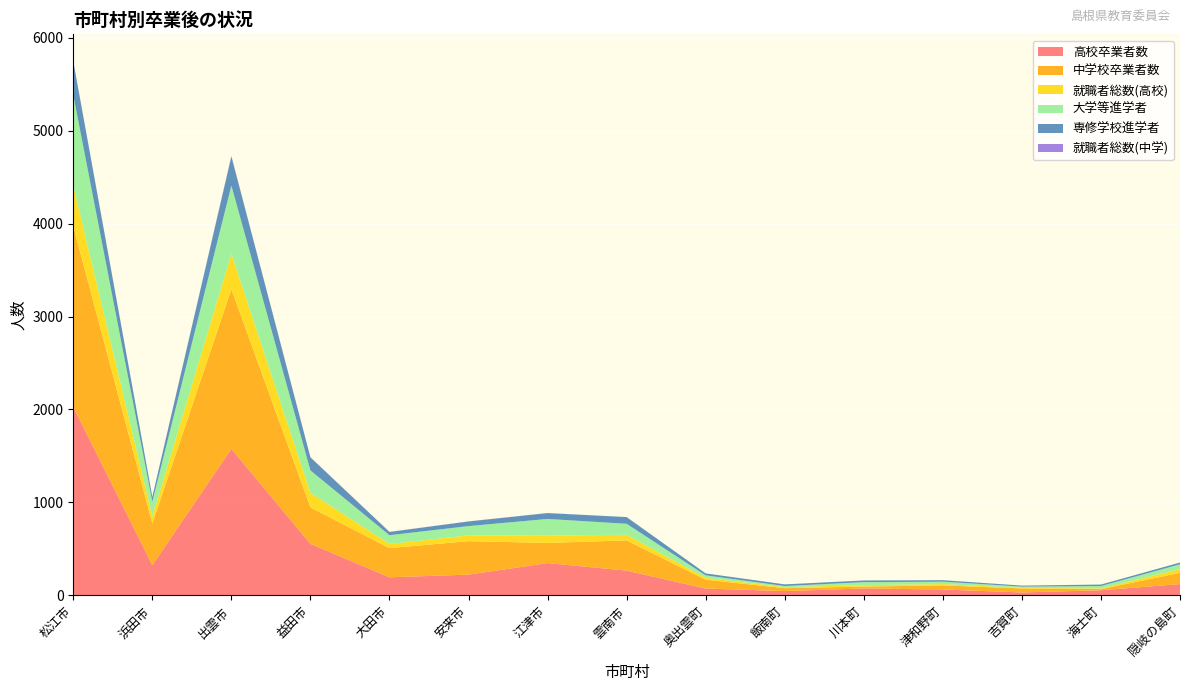

Reading left to right, extract all data points from this chart.

高校卒業者数: 松江市=2026	浜田市=324	出雲市=1577	益田市=554	大田市=194	安来市=223	江津市=347	雲南市=266	奥出雲町=73	飯南町=46	川本町=74	津和野町=63	吉賀町=31	海士町=55	隠岐の島町=121
中学校卒業者数: 松江市=1946	浜田市=448	出雲市=1716	益田市=392	大田市=314	安来市=360	江津市=217	雲南市=325	奥出雲町=95	飯南町=31	川本町=20	津和野町=44	吉賀町=43	海士町=12	隠岐の島町=121
就職者総数(高校): 松江市=434	浜田市=76	出雲市=381	益田市=157	大田市=45	安来市=62	江津市=78	雲南市=61	奥出雲町=20	飯南町=11	川本町=16	津和野町=14	吉賀町=6	海士町=7	隠岐の島町=40
大学等進学者: 松江市=977	浜田市=160	出雲市=735	益田市=241	大田市=94	安来市=100	江津市=180	雲南市=118	奥出雲町=27	飯南町=12	川本町=32	津和野町=26	吉賀町=14	海士町=26	隠岐の島町=52
専修学校進学者: 松江市=363	浜田市=52	出雲市=313	益田市=141	大田市=35	安来市=50	江津市=63	雲南市=72	奥出雲町=21	飯南町=18	川本町=18	津和野町=16	吉賀町=11	海士町=16	隠岐の島町=19
就職者総数(中学): 松江市=3	浜田市=0	出雲市=6	益田市=1	大田市=1	安来市=1	江津市=1	雲南市=0	奥出雲町=0	飯南町=0	川本町=0	津和野町=0	吉賀町=0	海士町=0	隠岐の島町=0